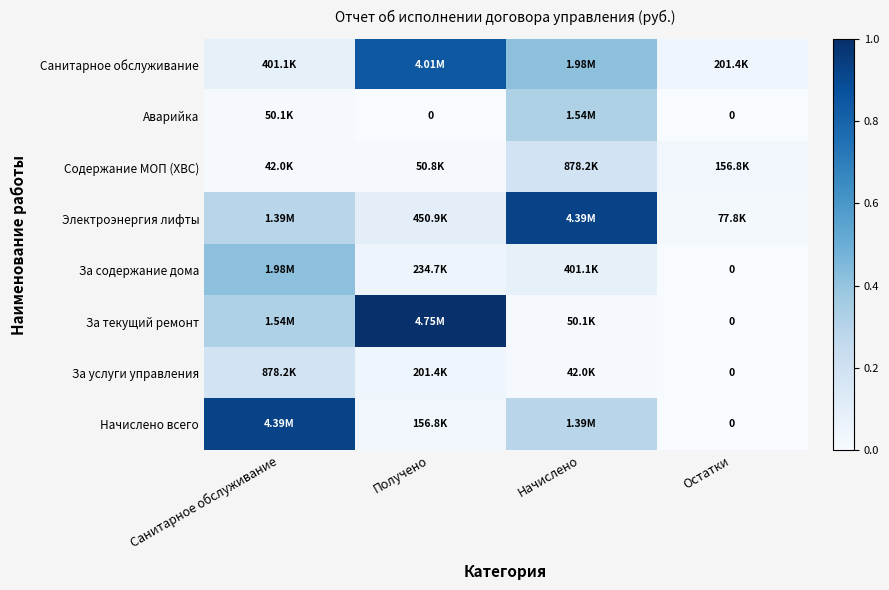

The value of За текущий ремонт at Санитарное обслуживание is 0.3. True or false?

True